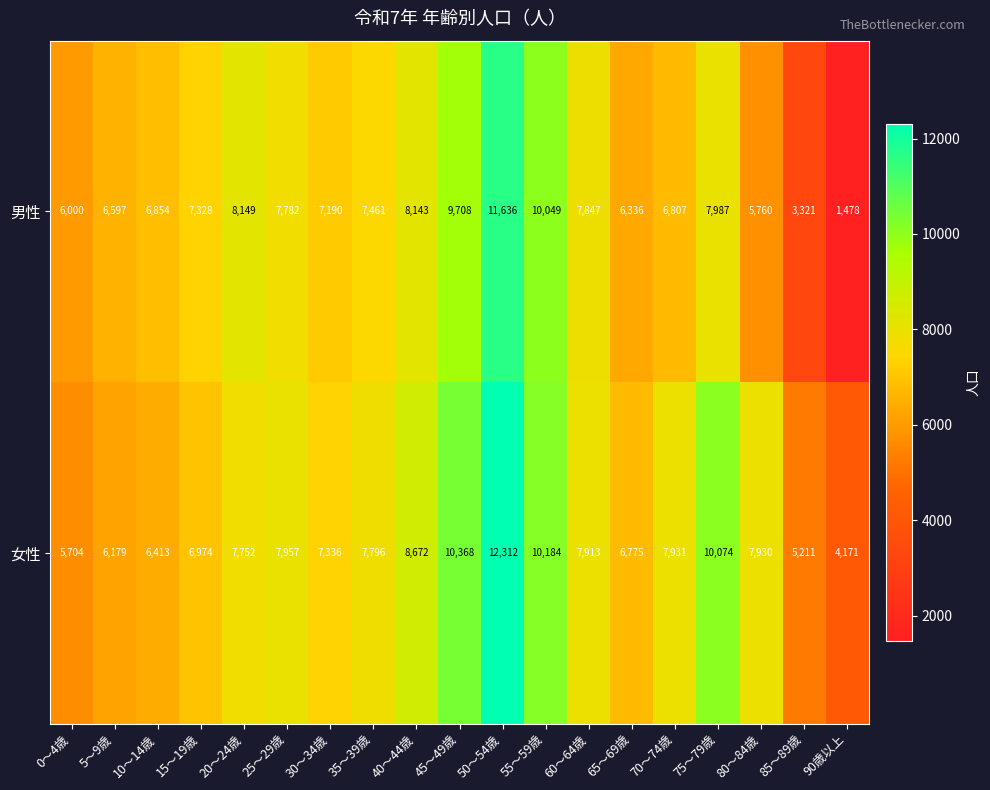

What is the greatest value displayed?

12312